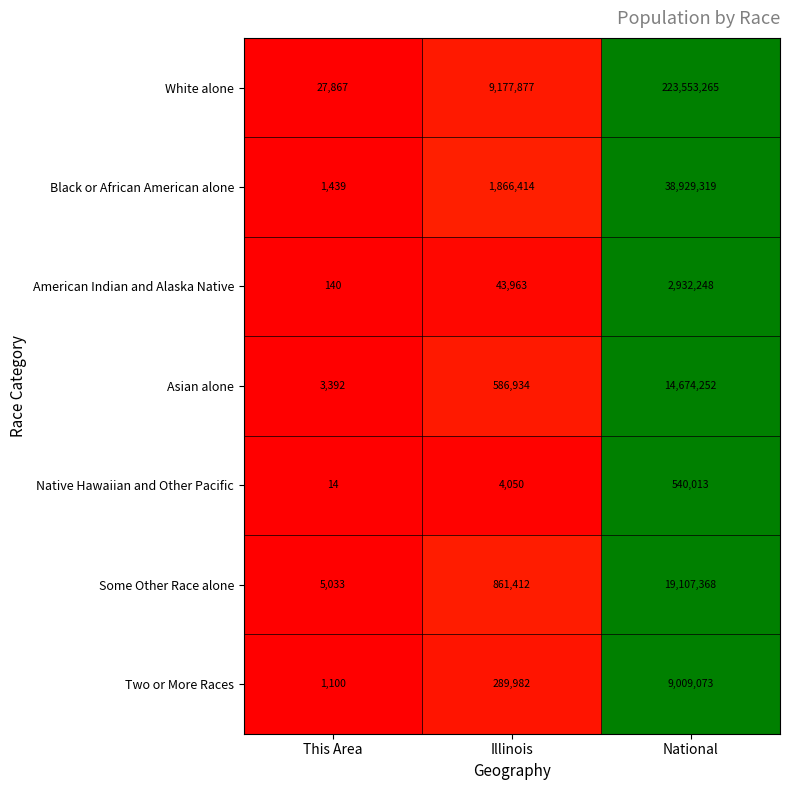

The value of Native Hawaiian and Other Pacific at National is 848722. True or false?

False